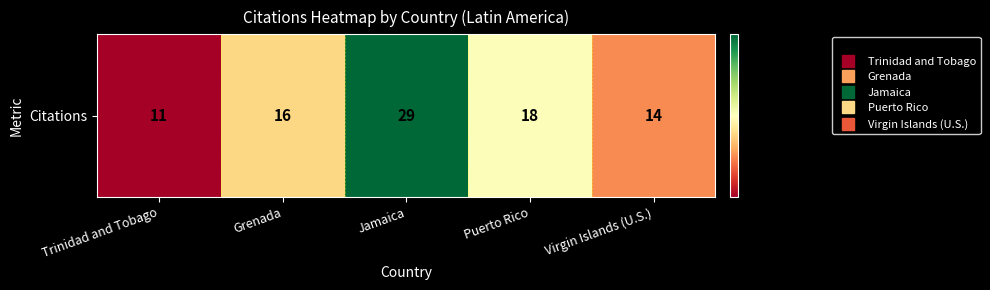

Where is the data nearest to the value 20?

Puerto Rico